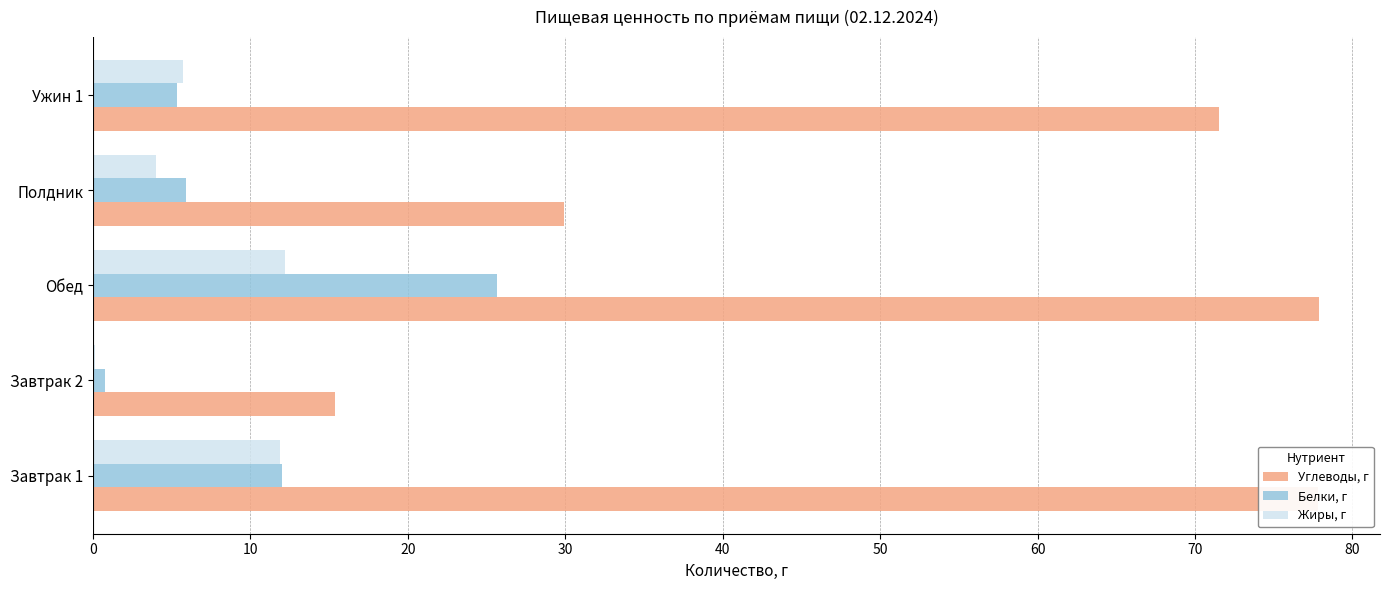

What is the highest value of the Углеводы, г series?

77.9